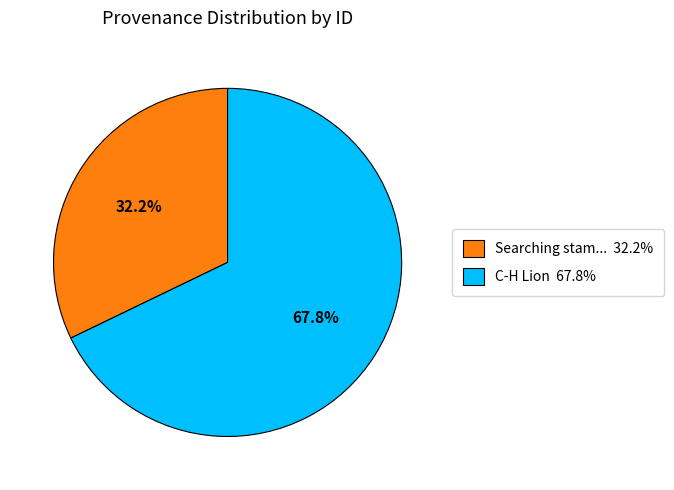

Is there a majority slice in this chart?

Yes